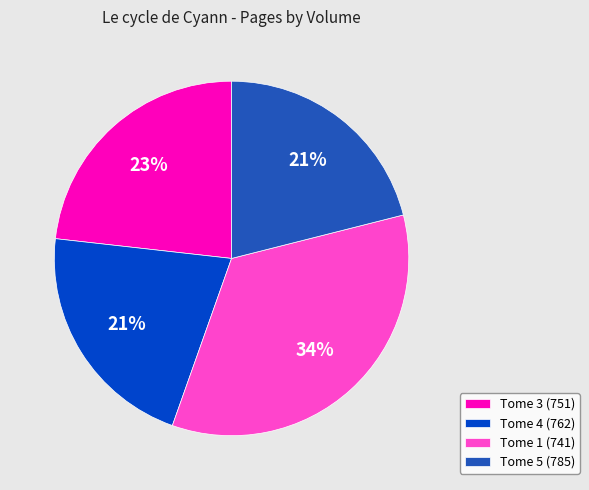

Do Tome 4 (762) and Tome 1 (741) together represent more than half of the pie?

Yes